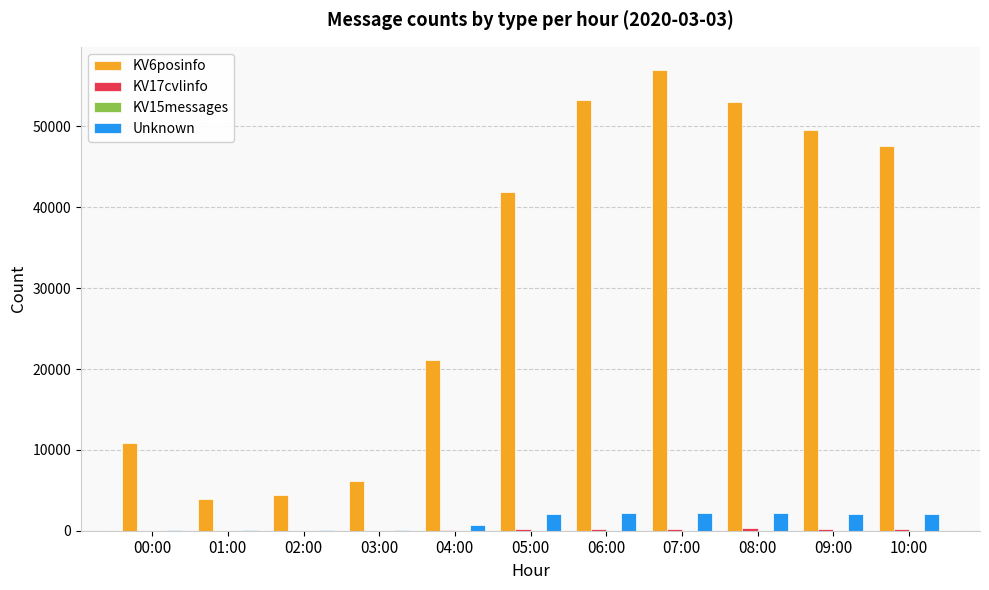

What is the maximum value shown in the chart?

57005